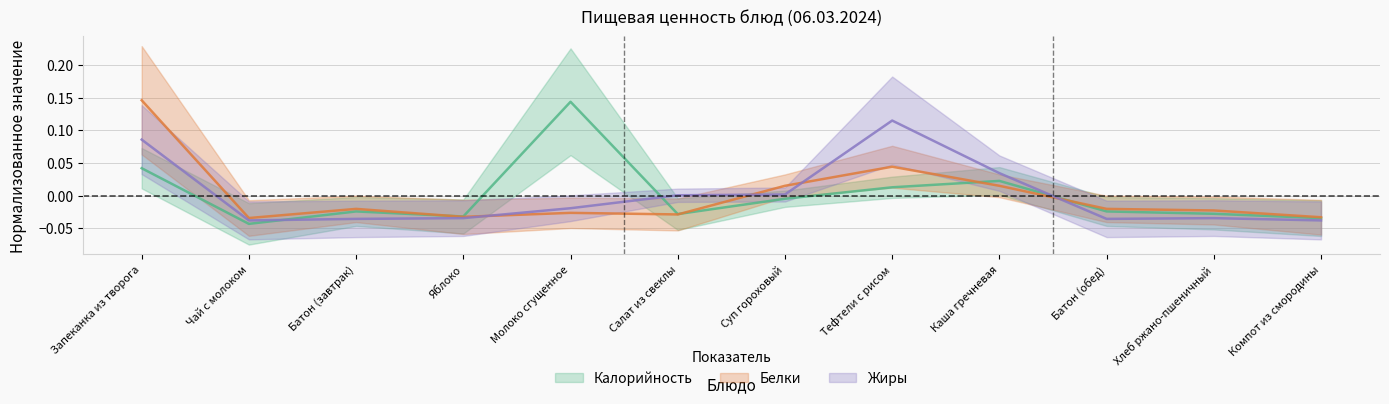

Does the chart display data point markers on the line(s)?

No